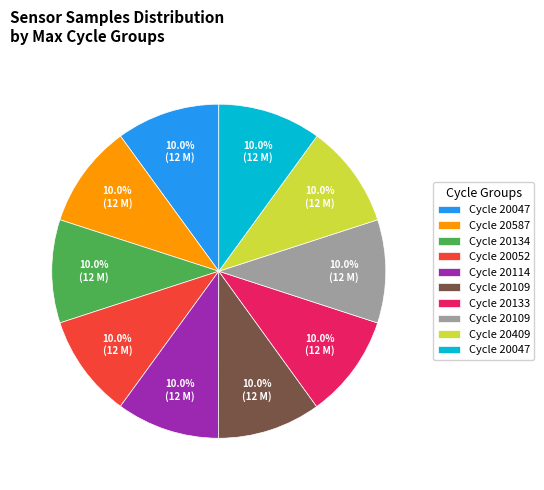

Count the number of slices in the pie.

10